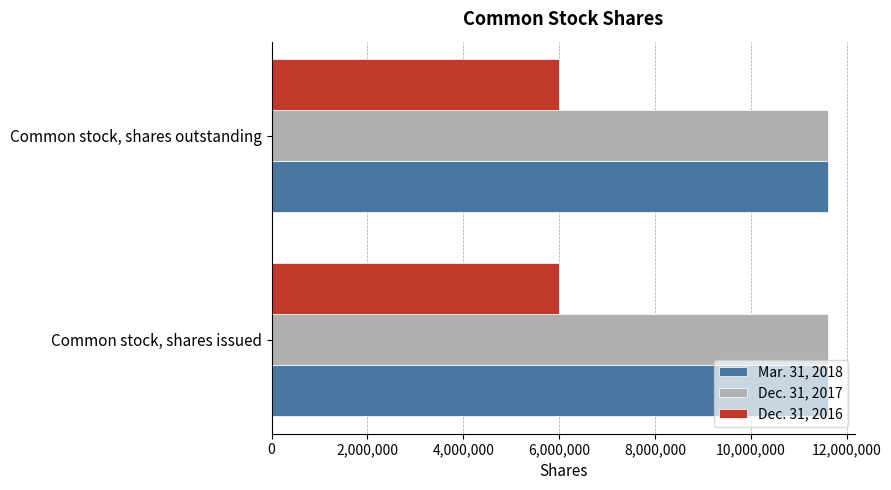

Read the Dec. 31, 2016 value at Common stock, shares outstanding.

6000000